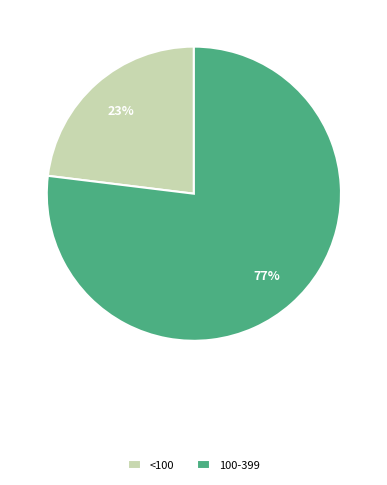

To the nearest percent, what is the average slice percentage?

50%